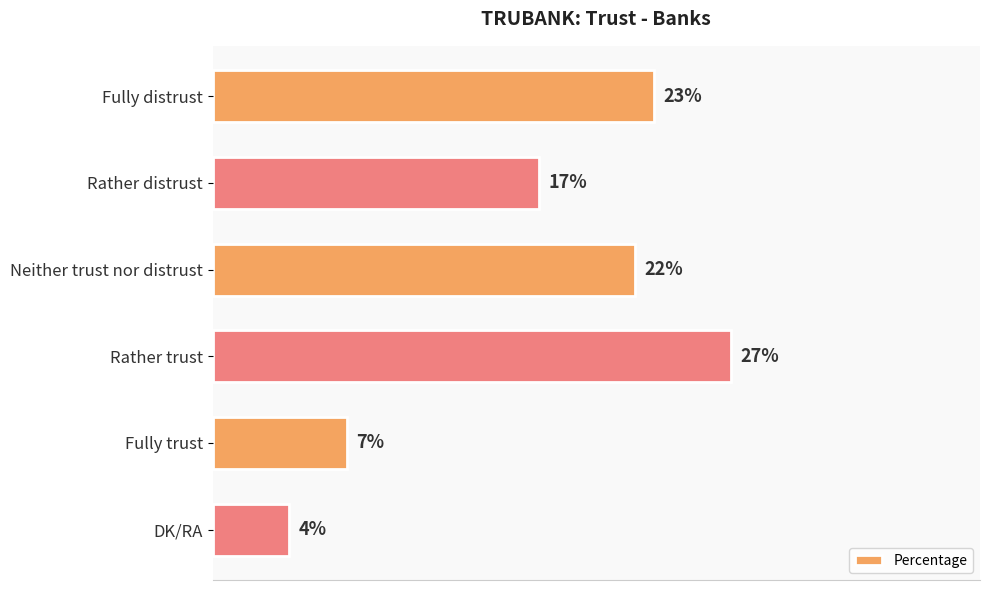

Between Fully trust and Rather distrust, which is larger?

Rather distrust